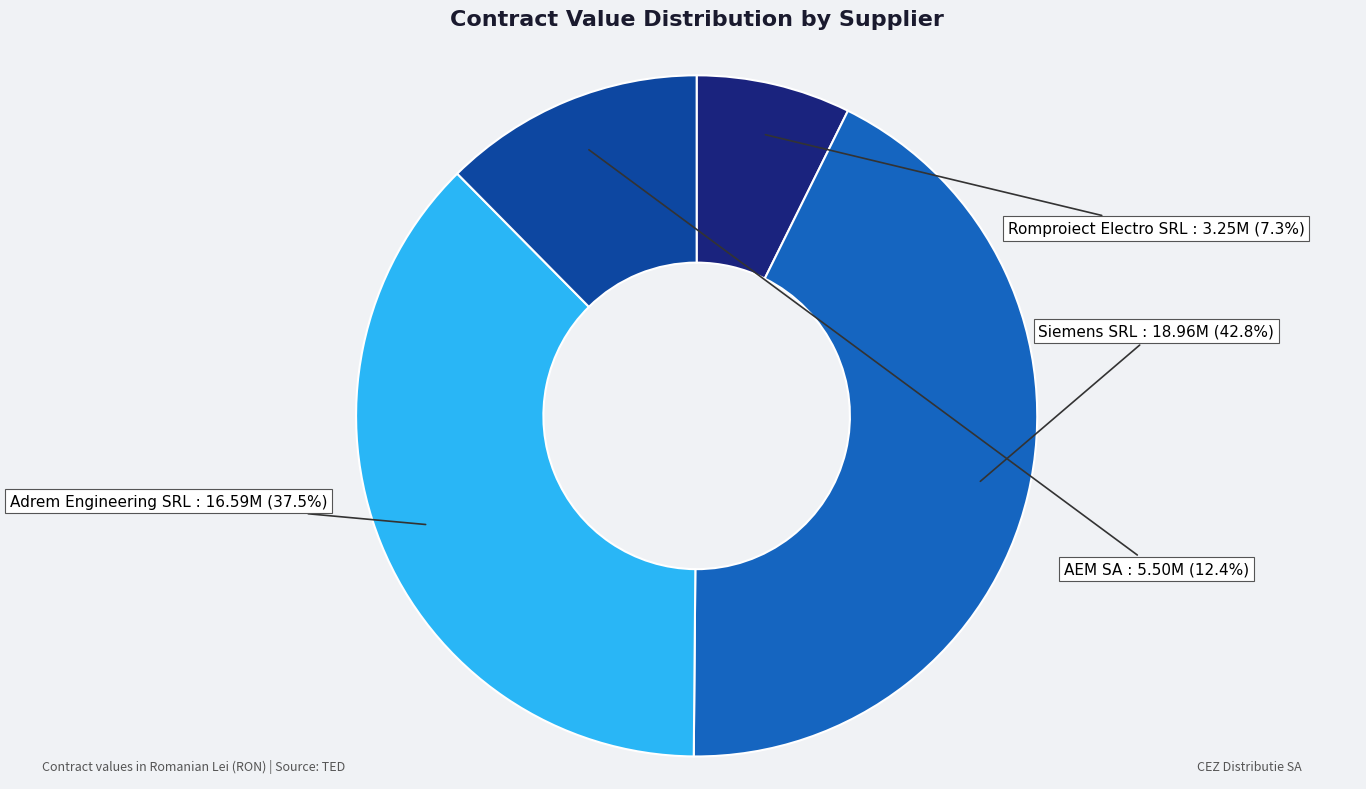

What percentage is the Romproiect Electro SRL slice, to the nearest percent?

7%